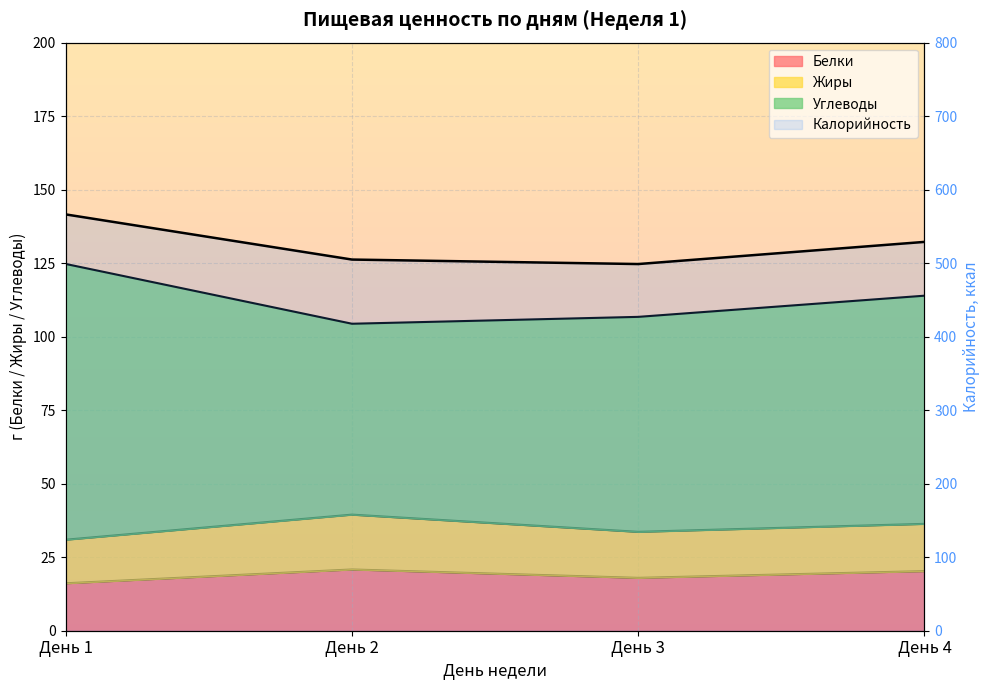

Where does the Углеводы series first go above 113?

День 1